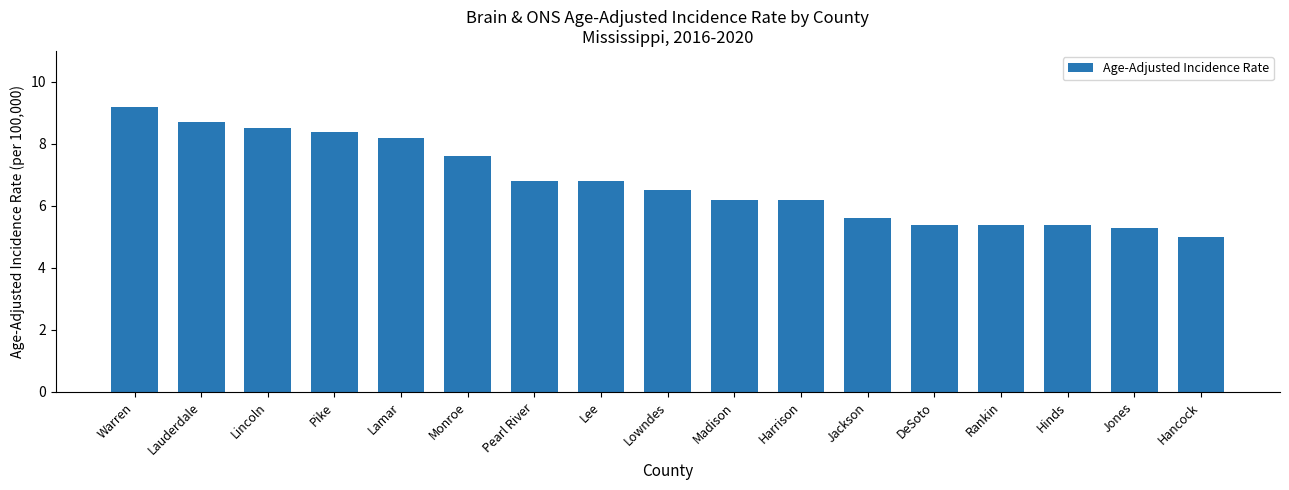

What is the ratio of the value at DeSoto to the value at Monroe?

0.7